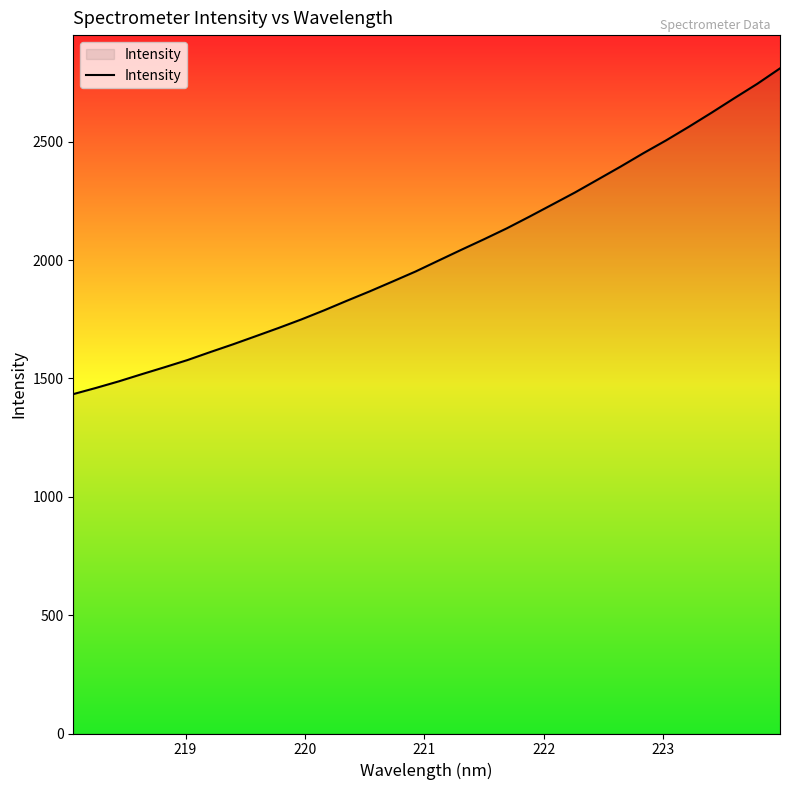

What is the smallest value displayed?

1433.6